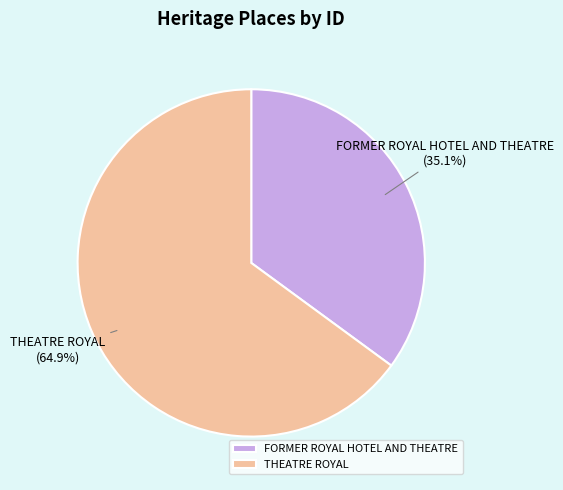

Does THEATRE ROYAL represent more than half of the total?

Yes